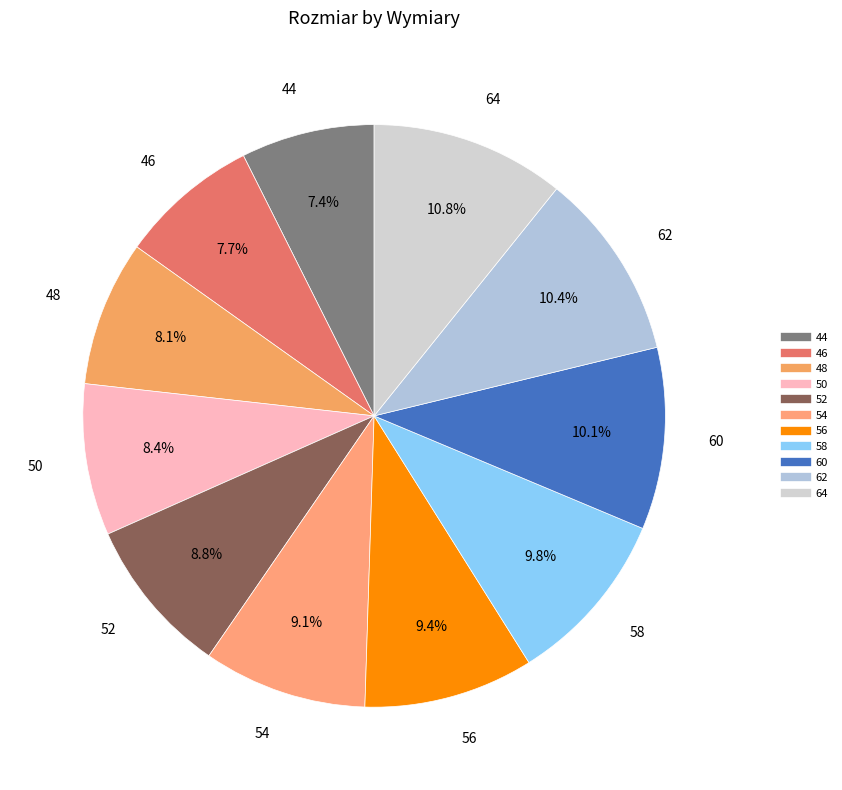

Is 64 the majority of the pie?

No